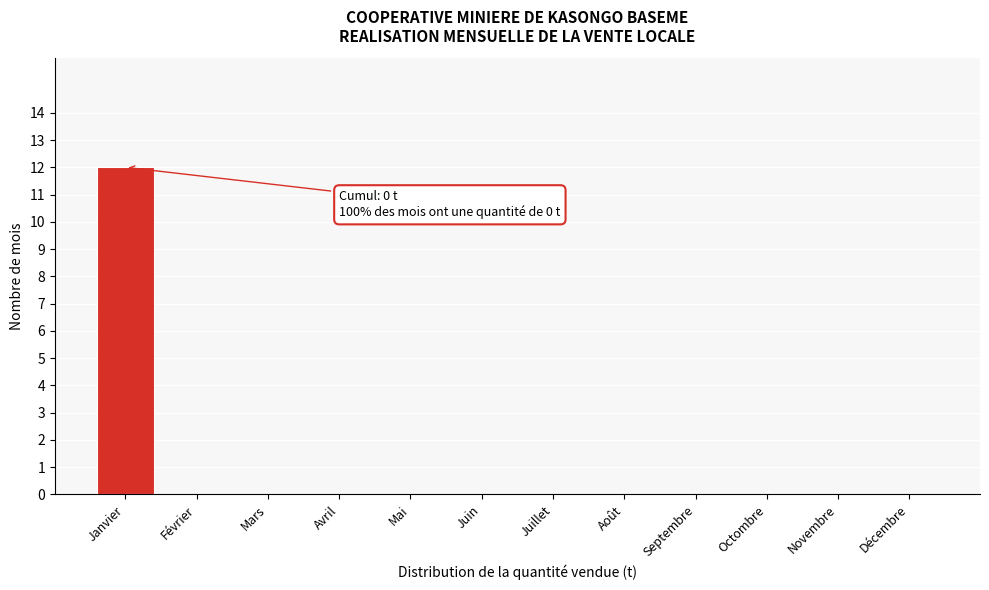

Reading right to left, extract all data points from this chart.

Décembre=0	Novembre=0	Octombre=0	Septembre=0	Août=0	Juillet=0	Juin=0	Mai=0	Avril=0	Mars=0	Février=0	Janvier=12